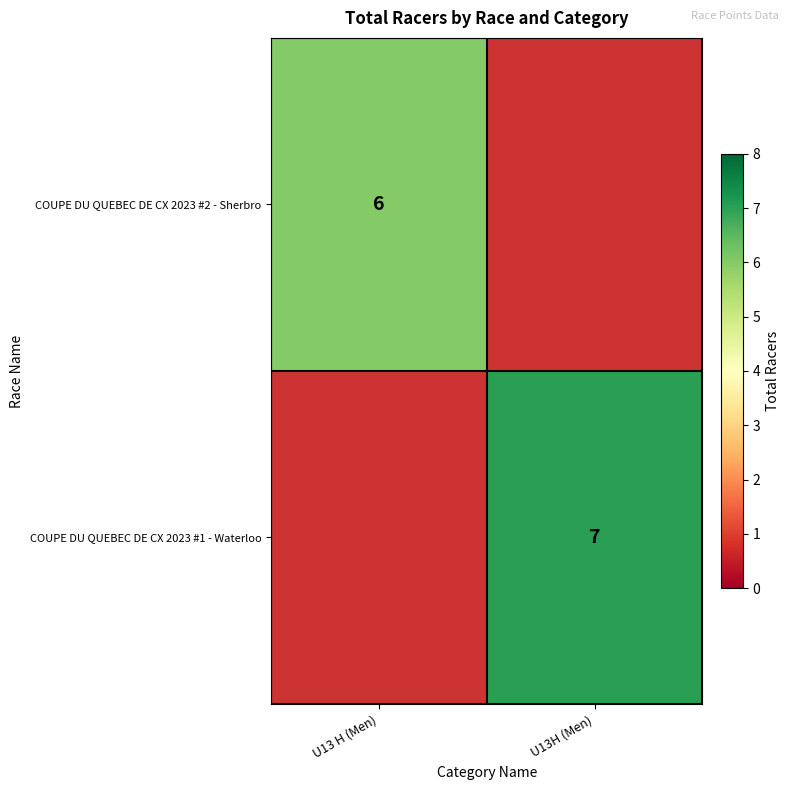

The value of COUPE DU QUEBEC DE CX 2023 #1 - Waterloo at U13H (Men) is 7. True or false?

True